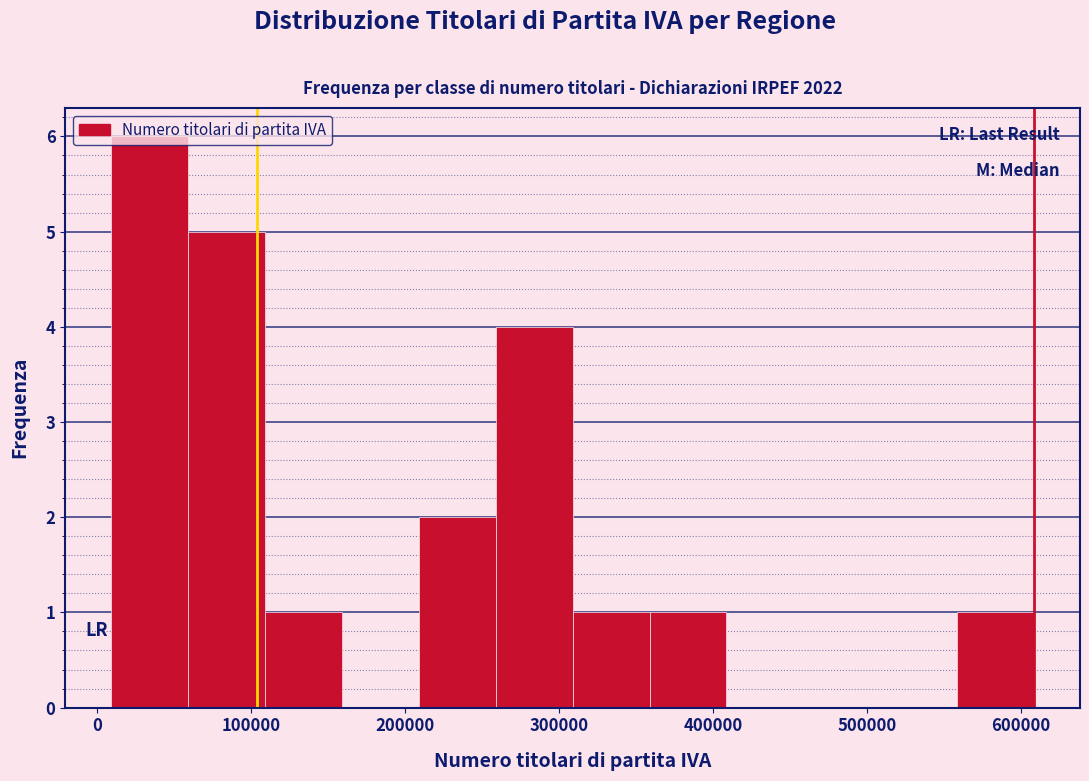

Which range on the x-axis has the tallest bar?

10000 to 60000